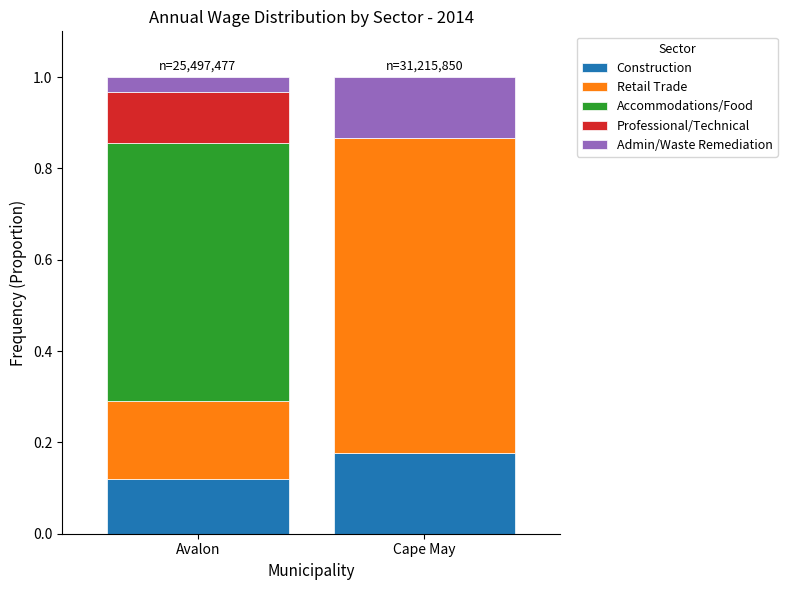

Is it true that Construction equals 0.3 at Cape May?

False